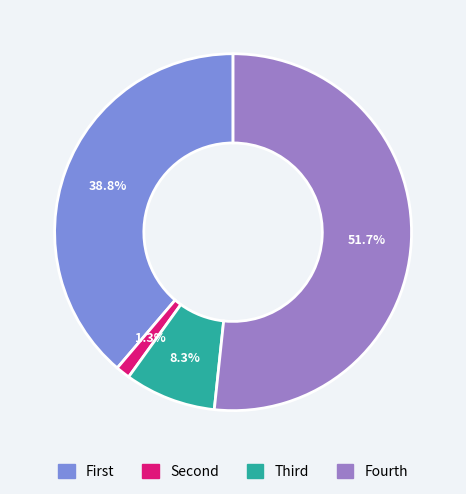

Which category accounts for the majority?

Fourth